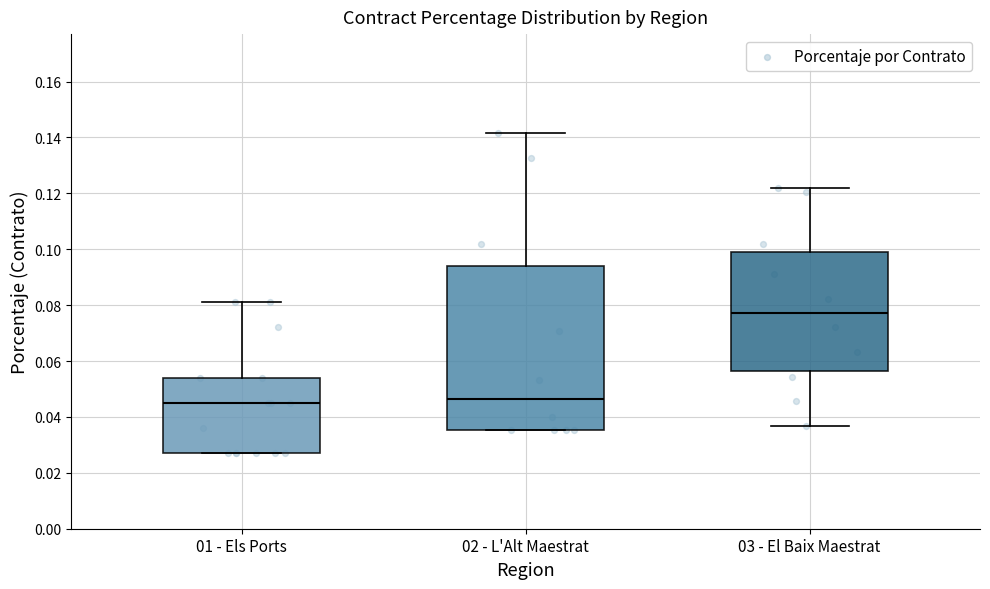

Where does the median line of the box for 02 - L'Alt Maestrat sit on the y-axis? The values are not printed on the chart, so give them approximately, as read against the axis.

0.046